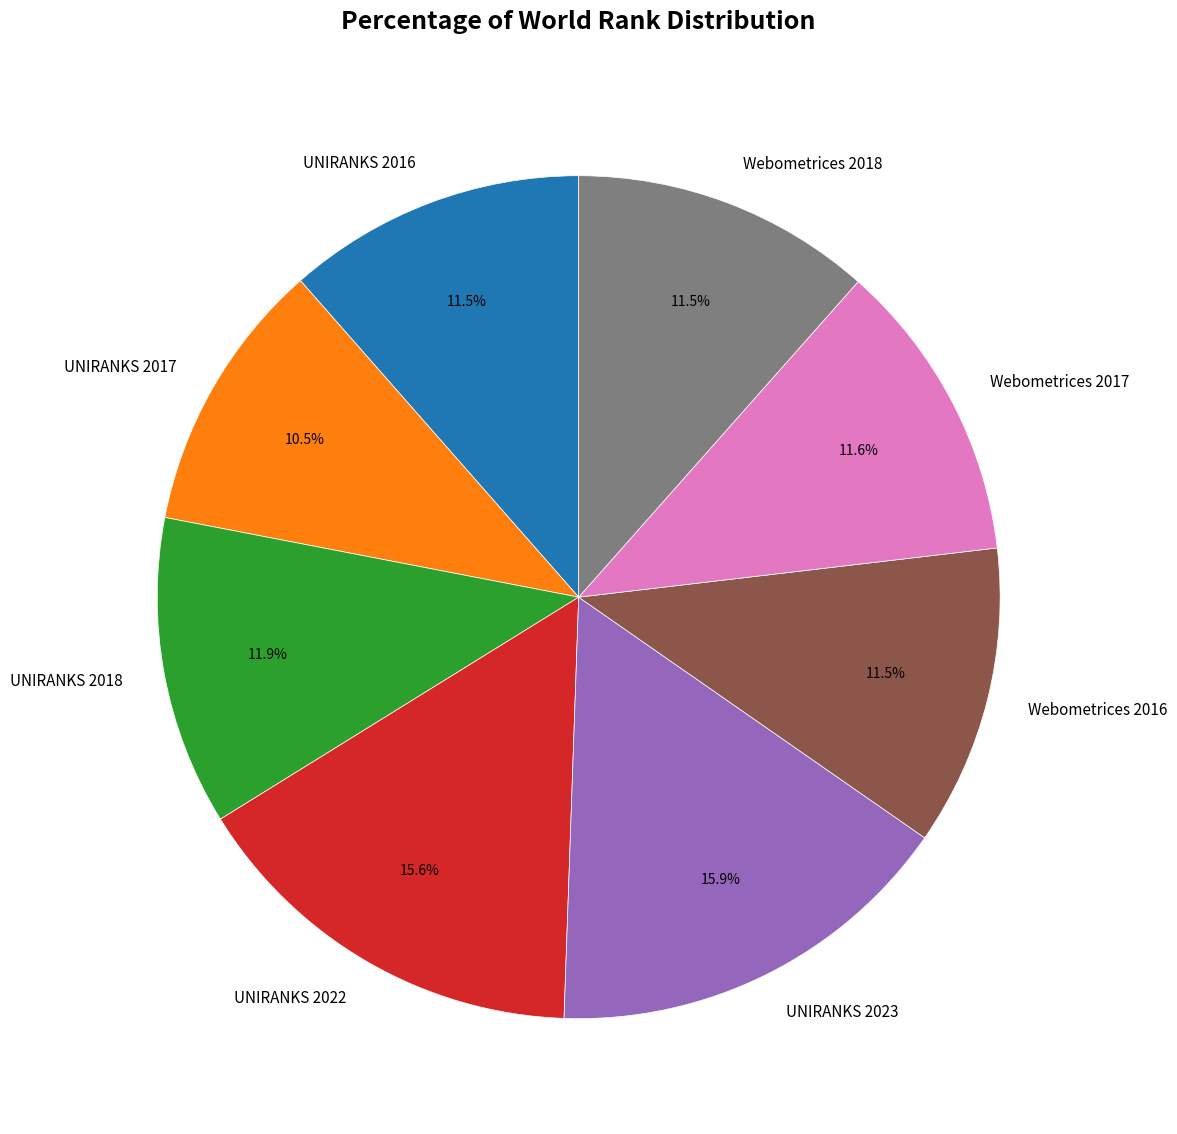

Does Webometrices 2018 represent more than half of the total?

No